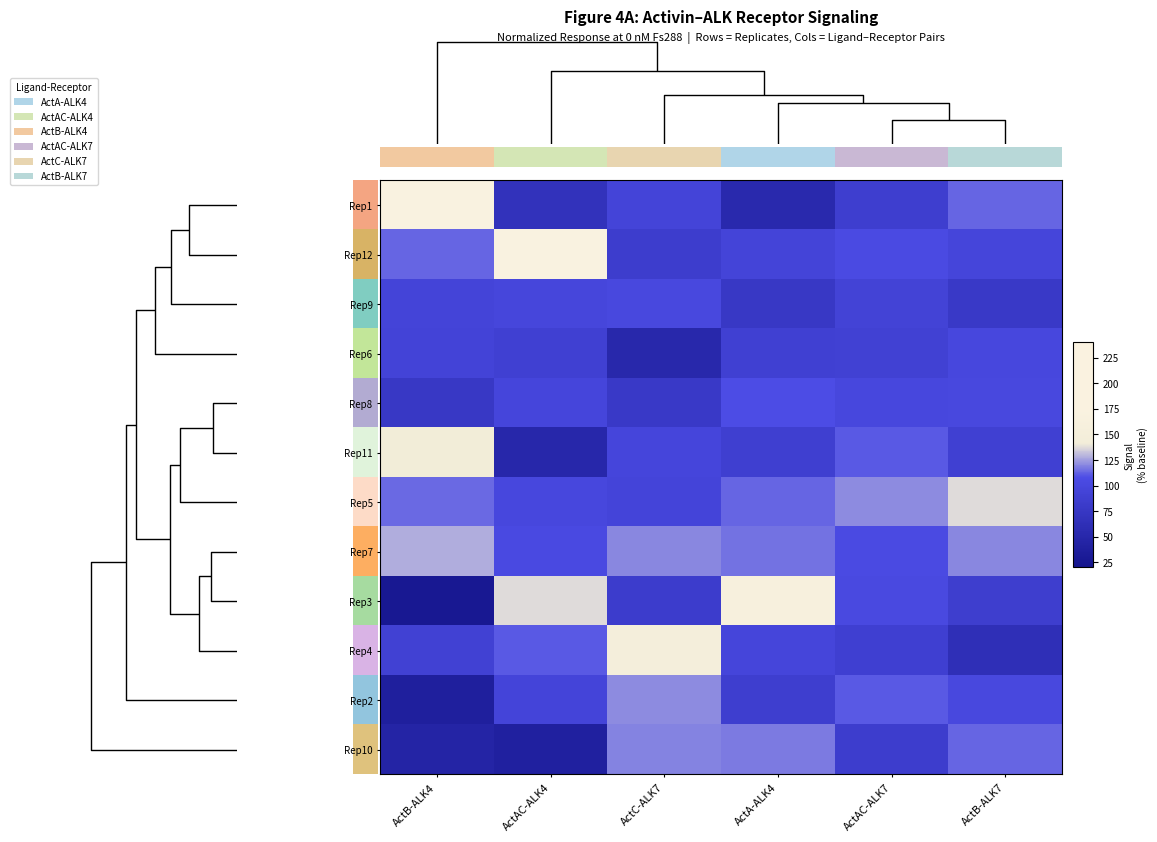

Count the number of categories in the chart.

6